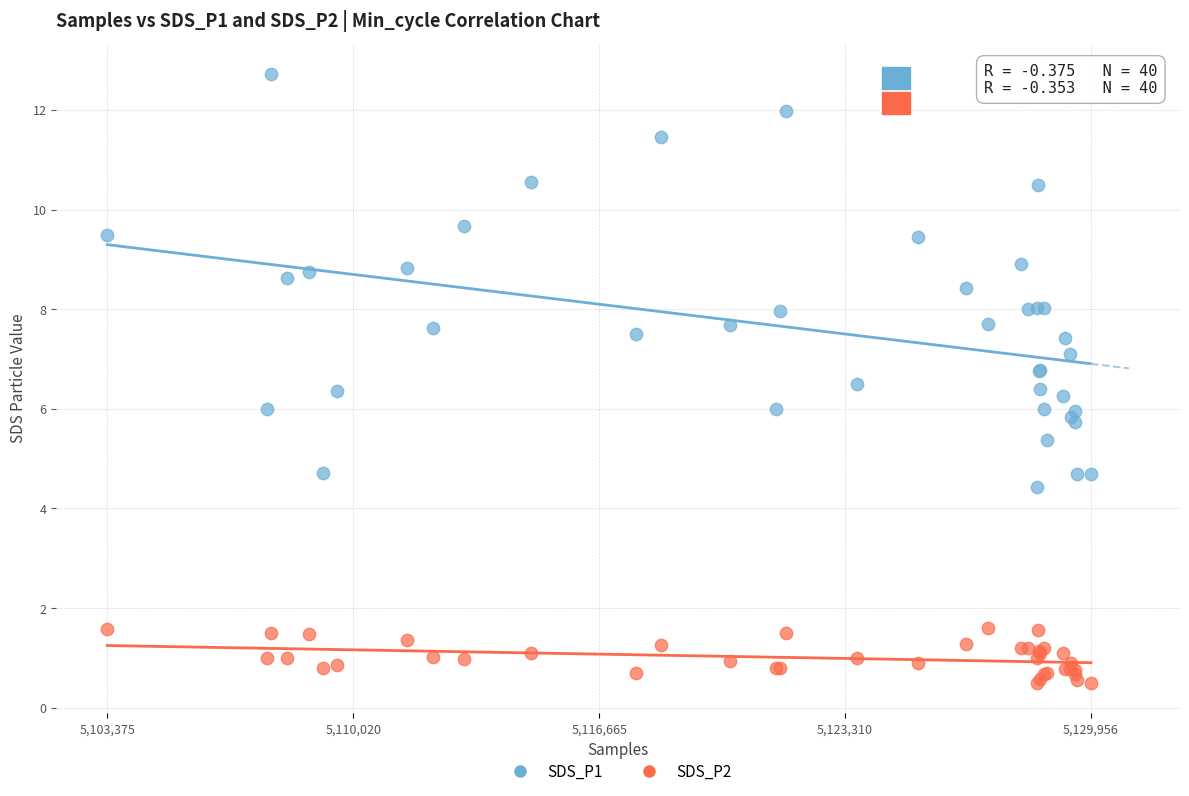

Which series contains the highest Y value?

SDS_P1